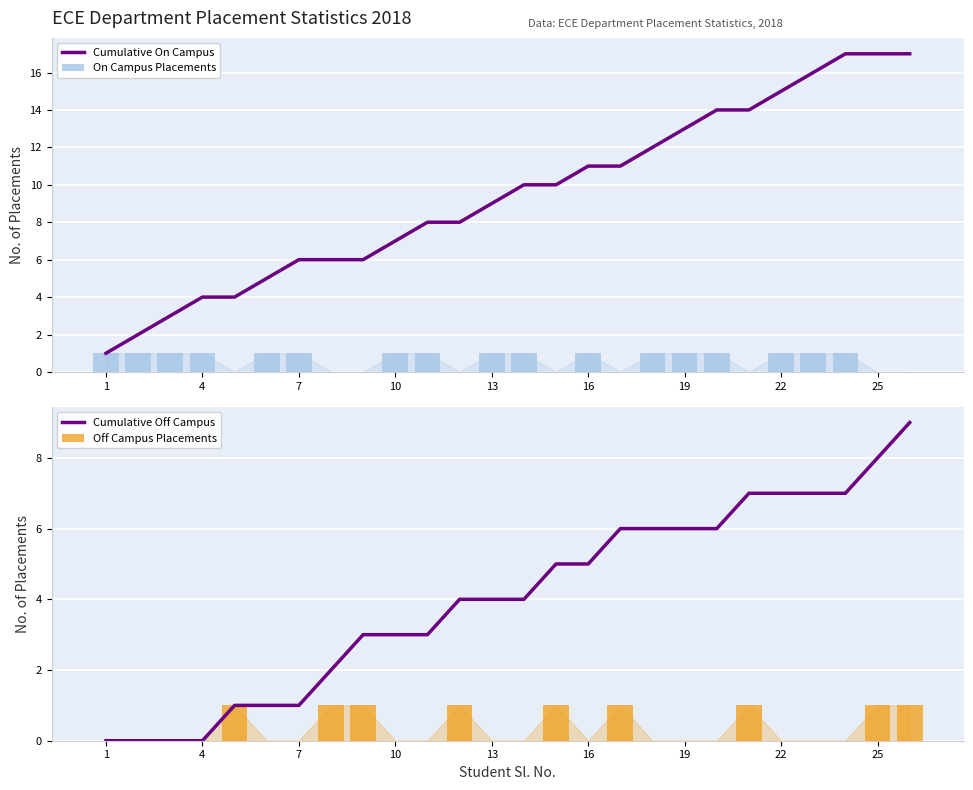

The value of Cumulative On Campus at 1 is 1. True or false?

True